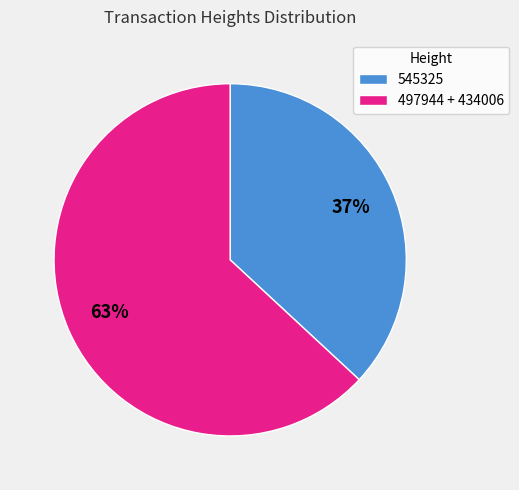

Count the number of slices in the pie.

2